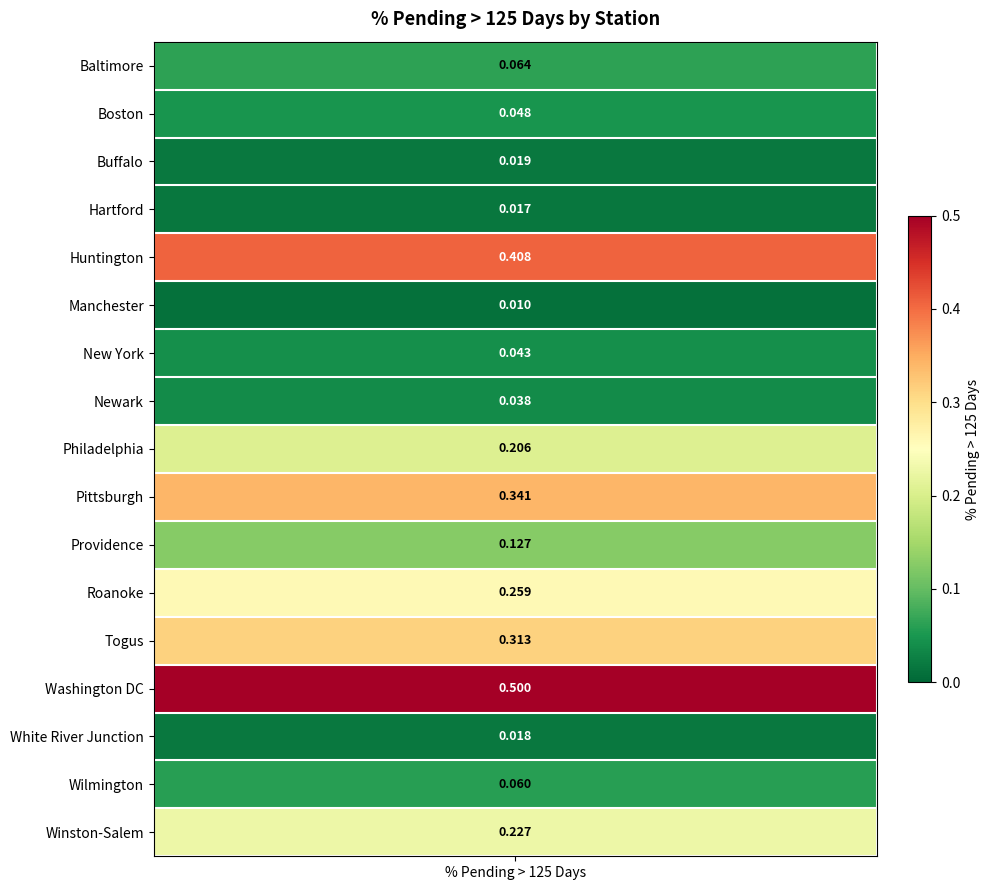

The Baltimore series shows 0.0 at 8. True or false?

False